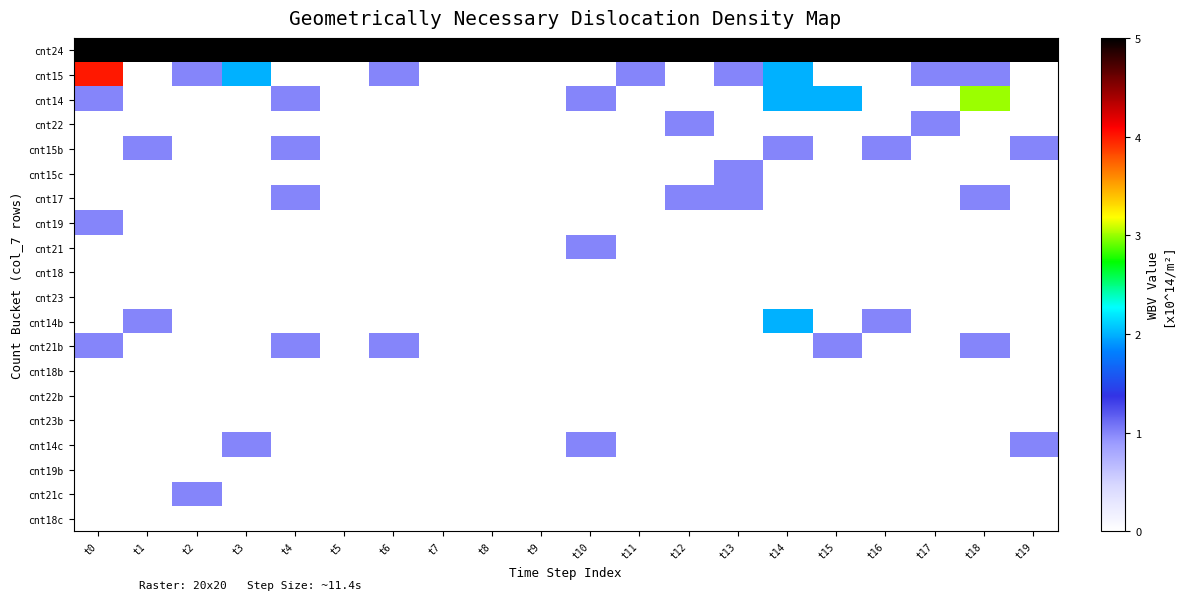

Which series has the largest total across all categories?

cnt24